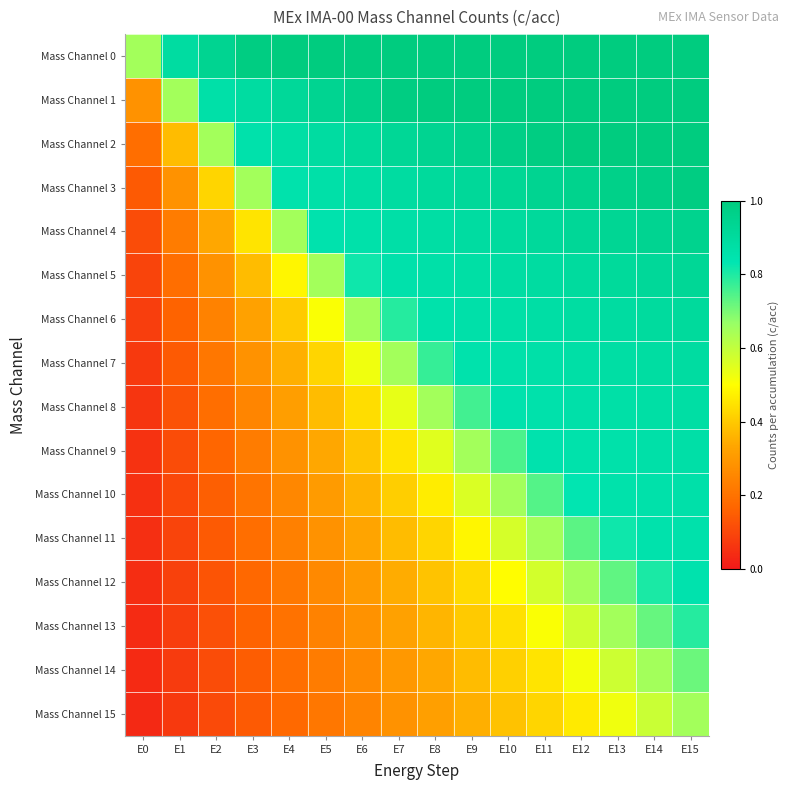

At which category is the sum across all series the highest?

E15